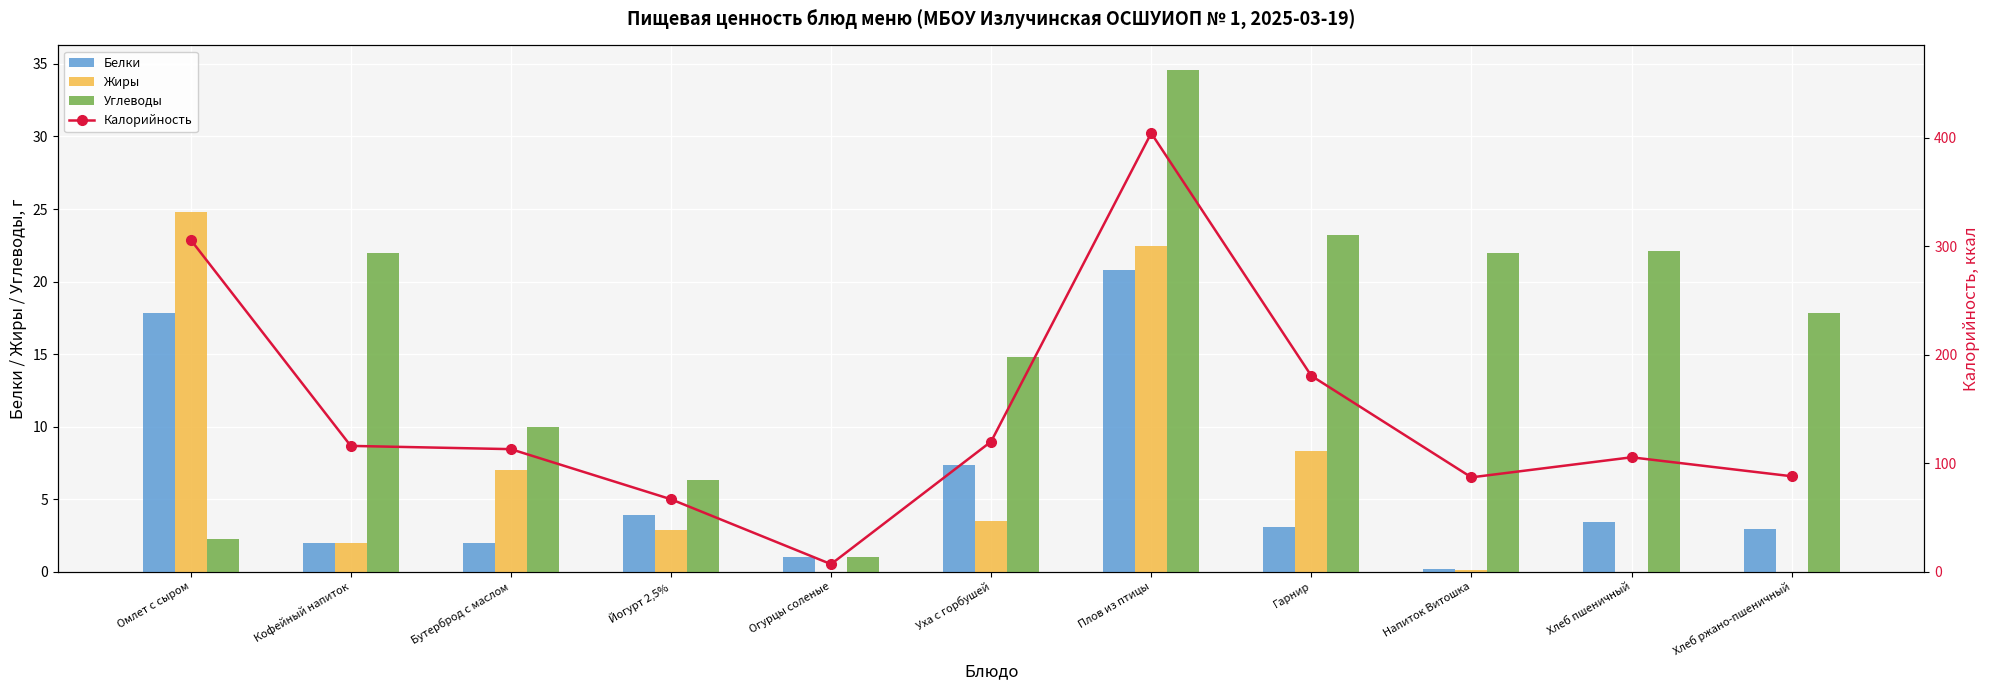

What is the maximum value for Углеводы?

34.5